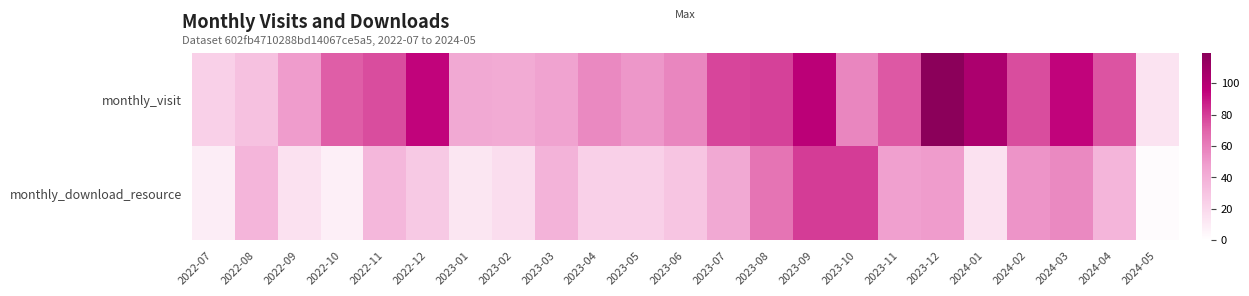

Reading left to right, what are all the values shown in this chart?

monthly_visit: 2022-07=24	2022-08=31	2022-09=49	2022-10=72	2022-11=76	2022-12=94	2023-01=43	2023-02=42	2023-03=46	2023-04=56	2023-05=51	2023-06=57	2023-07=78	2023-08=79	2023-09=97	2023-10=57	2023-11=73	2023-12=119	2024-01=104	2024-02=76	2024-03=94	2024-04=74	2024-05=14
monthly_download_resource: 2022-07=9	2022-08=37	2022-09=15	2022-10=8	2022-11=36	2022-12=27	2023-01=13	2023-02=17	2023-03=38	2023-04=24	2023-05=24	2023-06=29	2023-07=43	2023-08=64	2023-09=80	2023-10=80	2023-11=47	2023-12=49	2024-01=15	2024-02=52	2024-03=56	2024-04=37	2024-05=2